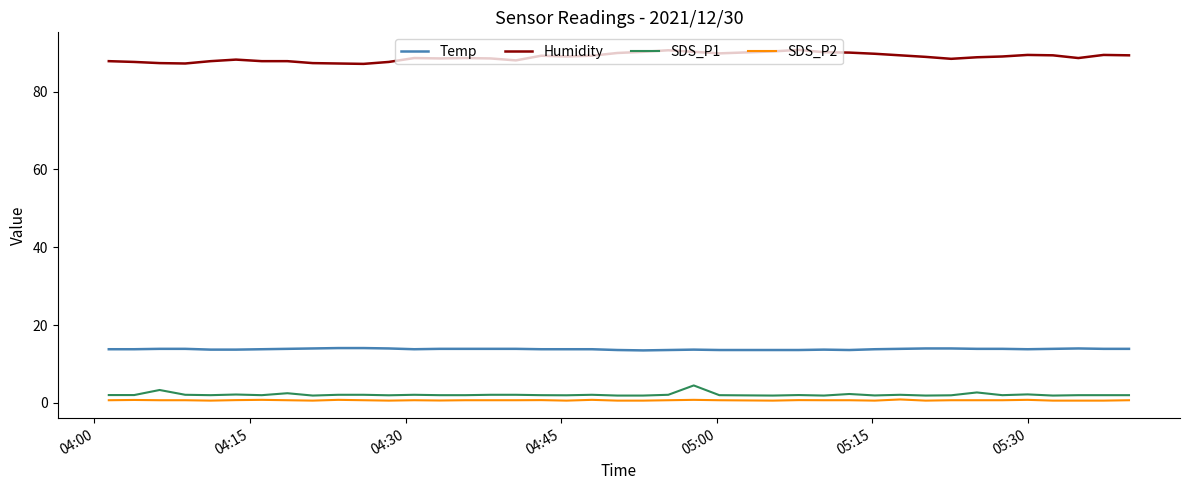

True or false: Humidity and SDS_P1 cross at least once.

False